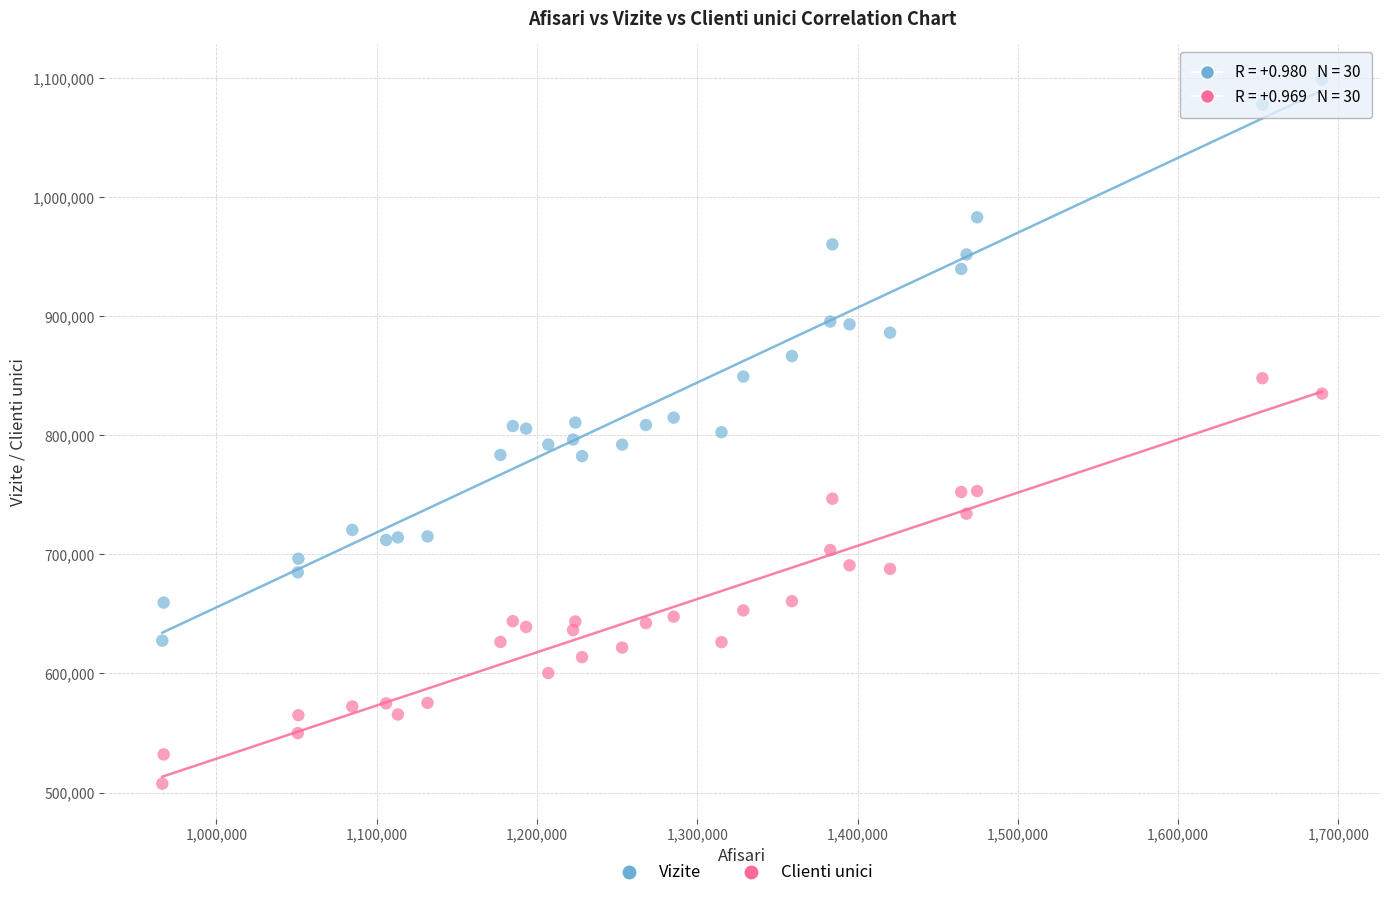

Which series reaches the minimum Y coordinate?

Clienti unici